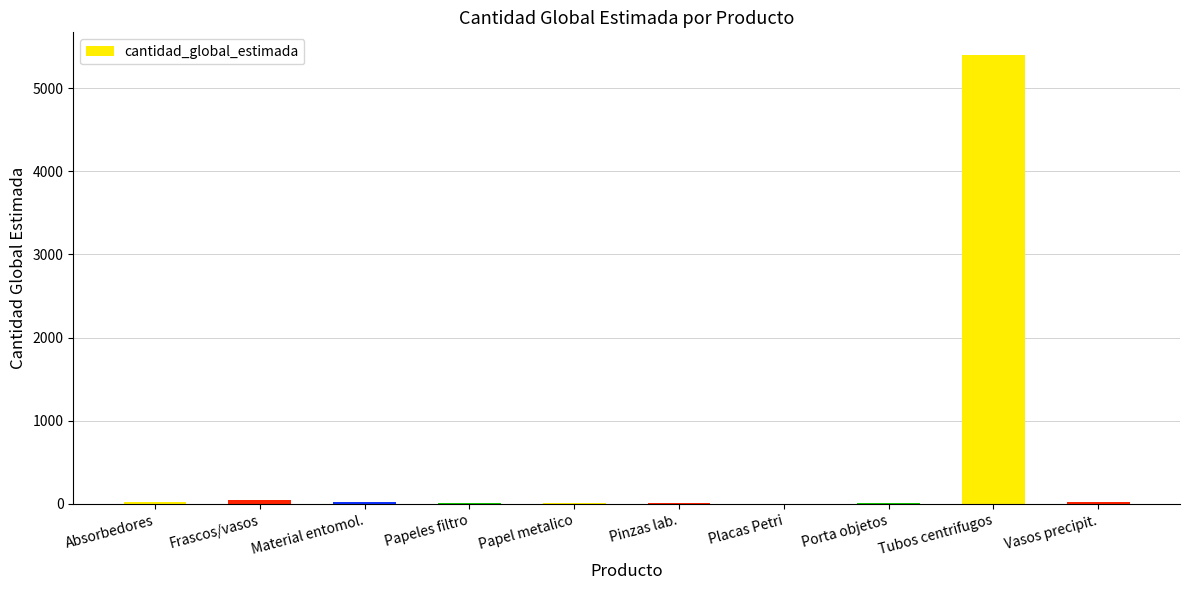

Which category has the highest value across all series?

Tubos centrifugos